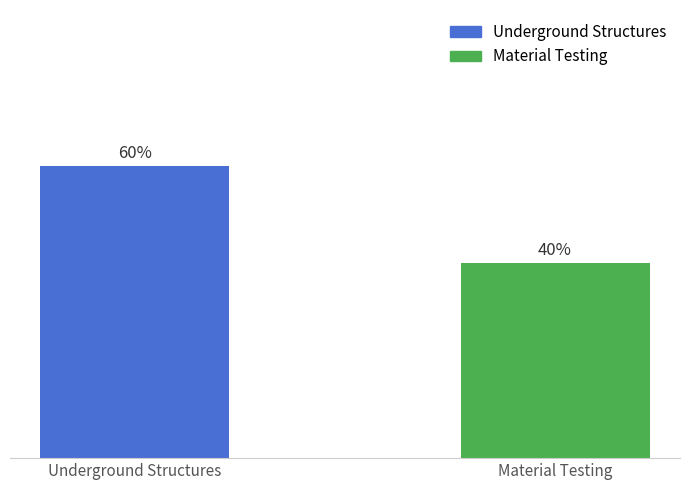

What are all the series names shown in the legend?

Underground Structures, Material Testing